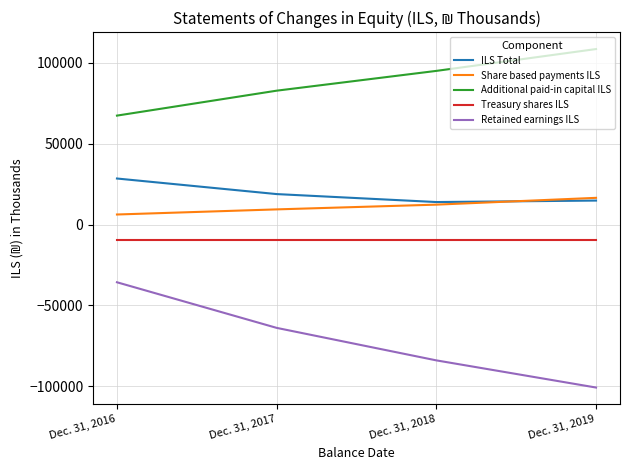

True or false: Retained earnings ILS has more than 1 points higher than both neighbors.

False